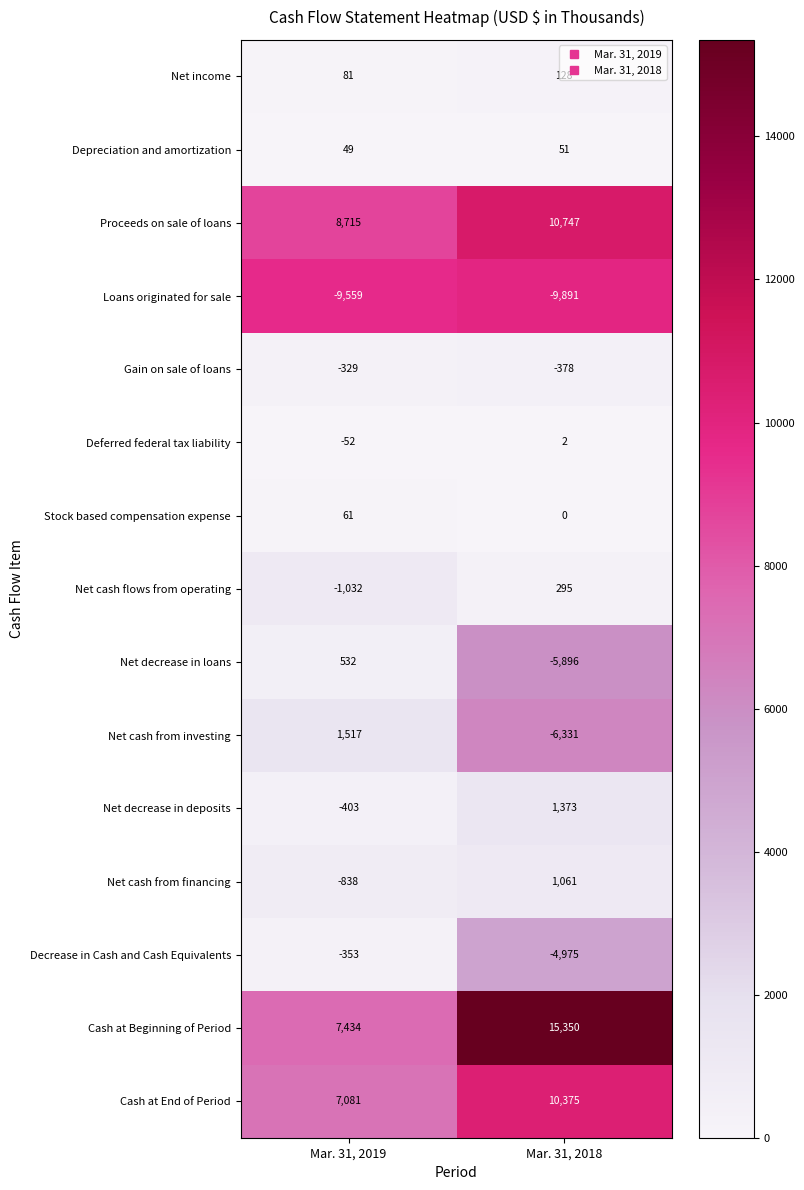

Where is Net decrease in deposits nearest to the value 485?

Mar. 31, 2019